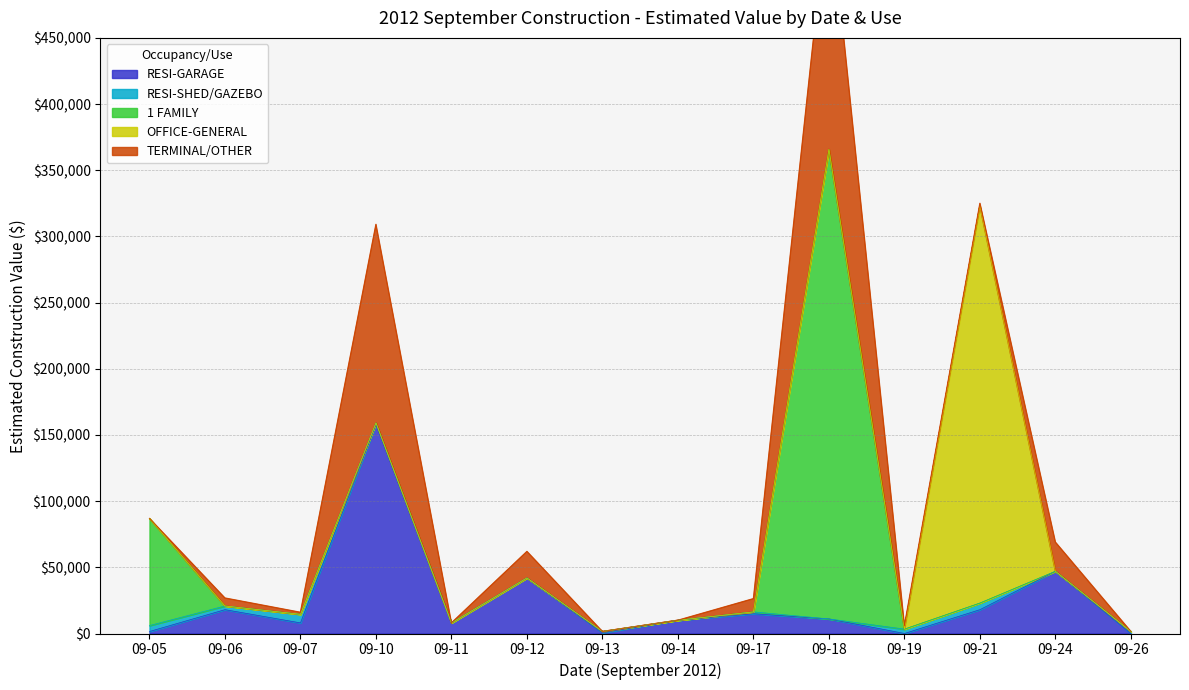

In OFFICE-GENERAL, how many points are higher than both neighbors (excluding endpoints)?

1